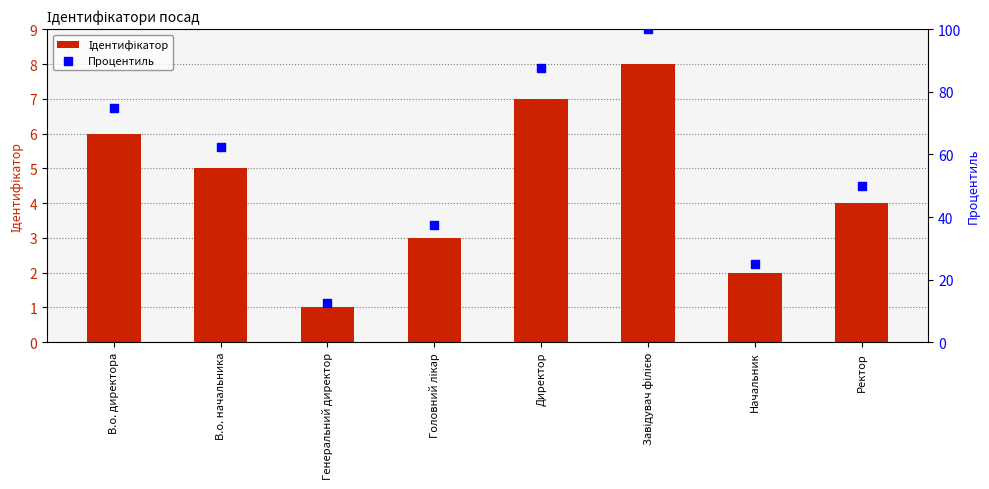

Which series reaches the maximum Y coordinate?

Процентиль